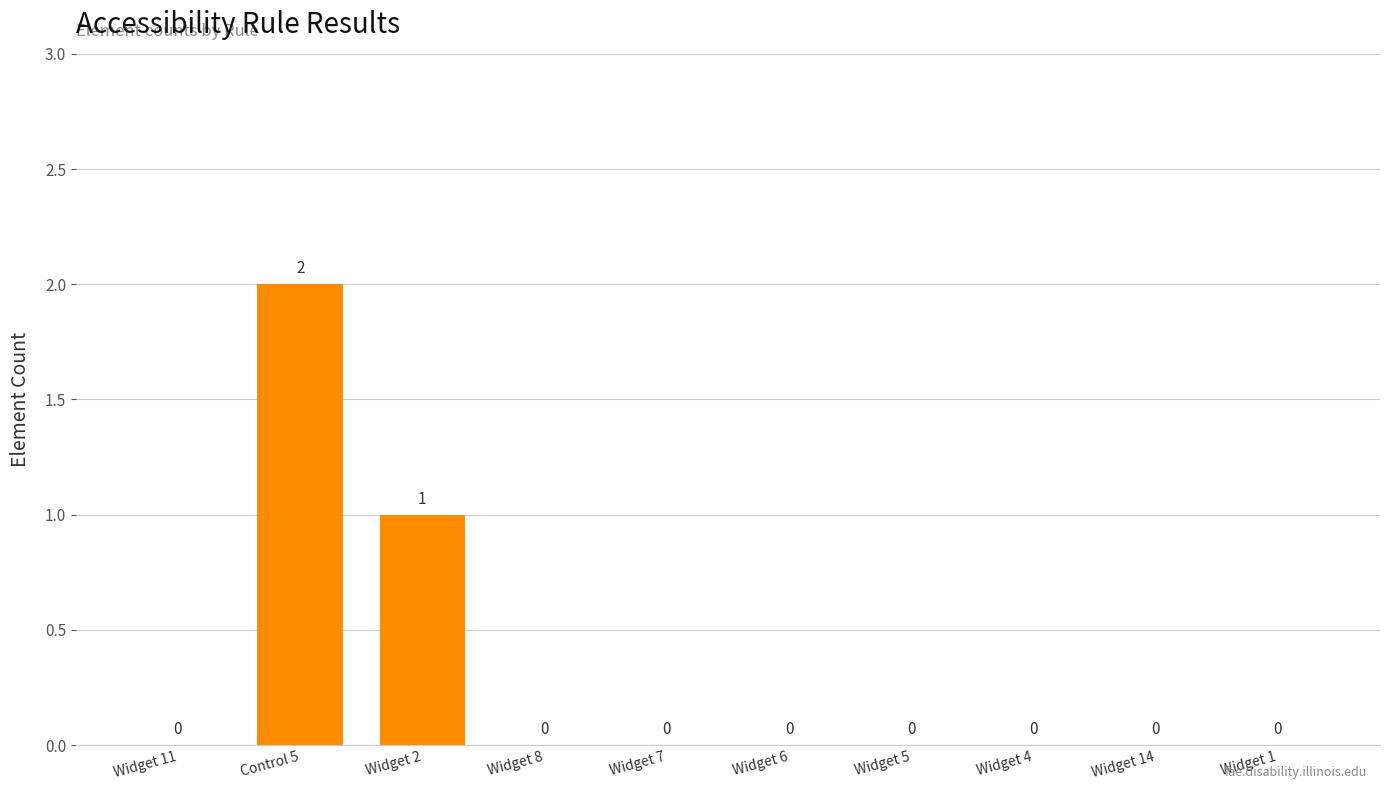

Reading left to right, what are all the values shown in this chart?

0	2	1	0	0	0	0	0	0	0